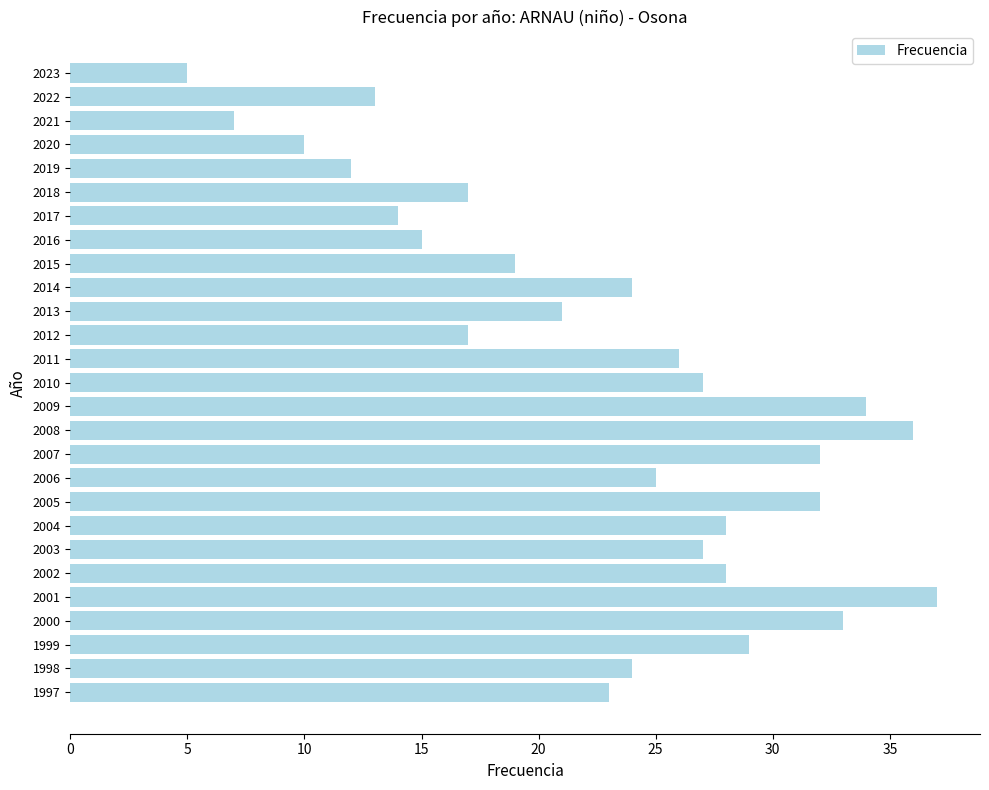

Reading top to bottom, transcribe all the data shown in this chart.

2023=5	2022=13	2021=7	2020=10	2019=12	2018=17	2017=14	2016=15	2015=19	2014=24	2013=21	2012=17	2011=26	2010=27	2009=34	2008=36	2007=32	2006=25	2005=32	2004=28	2003=27	2002=28	2001=37	2000=33	1999=29	1998=24	1997=23